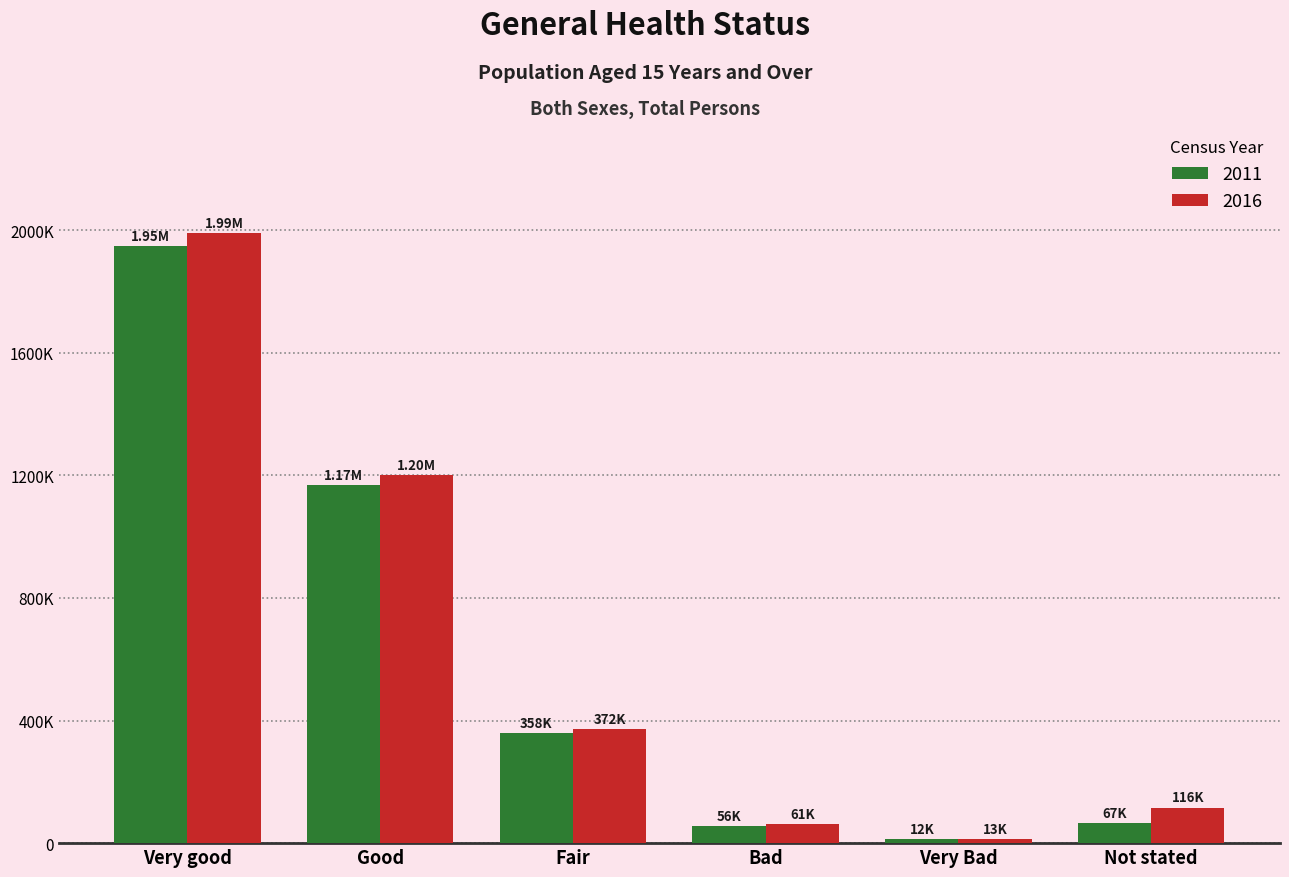

Is it true that 2016 equals 196238 at Not stated?

False